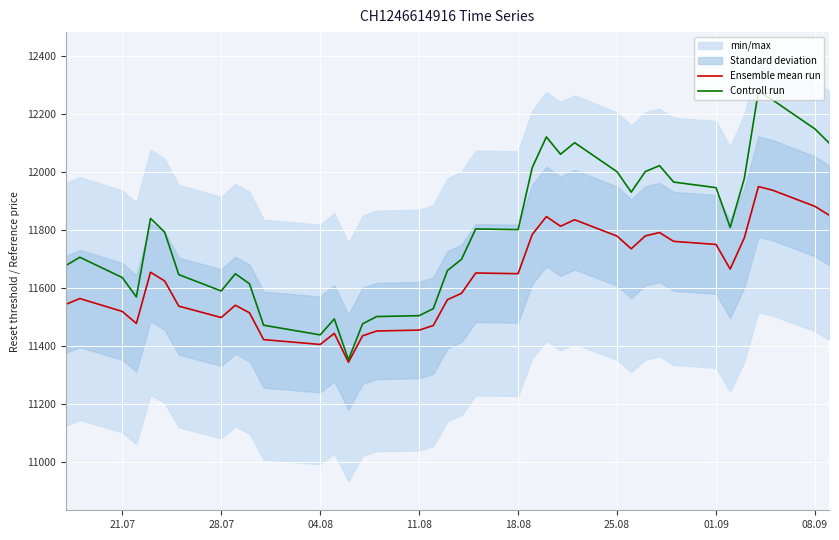

What is the value of the Controll run point at the 29th from the left?

12002.0